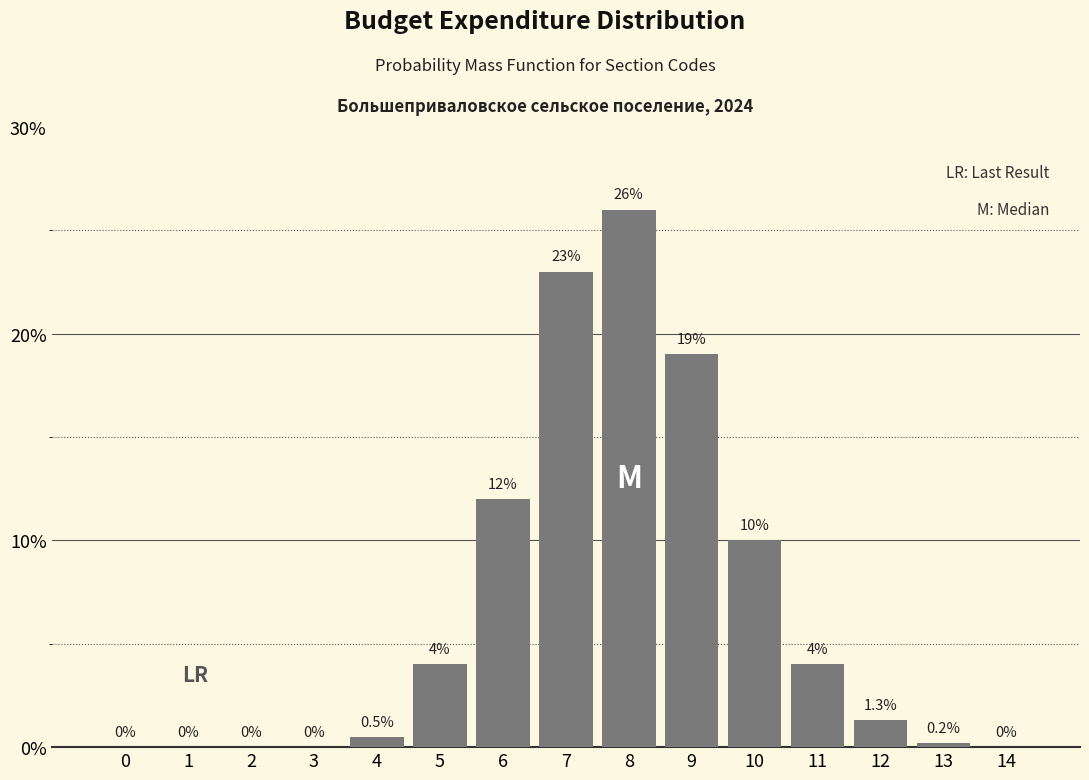

Reading left to right, list all the values displayed in this chart.

0=0.0	1=0.0	2=0.0	3=0.0	4=0.5	5=4.0	6=12.0	7=23.0	8=26.0	9=19.0	10=10.0	11=4.0	12=1.3	13=0.2	14=0.0